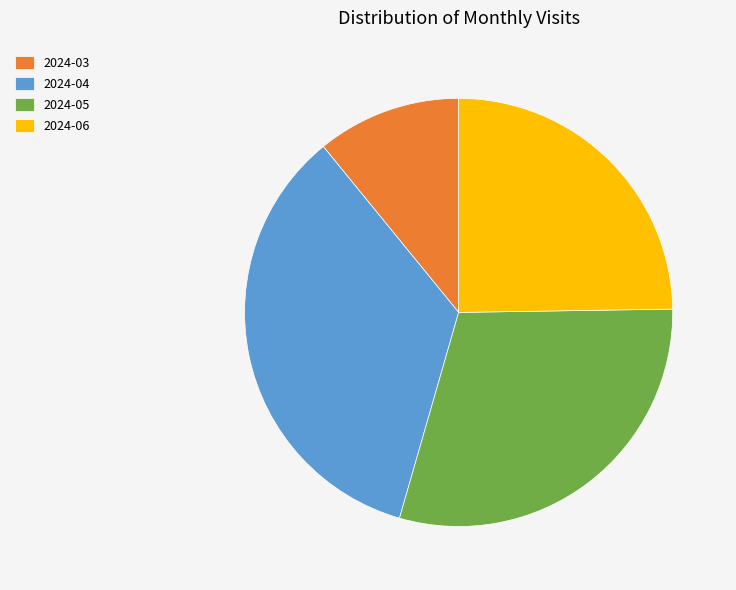

Is there a majority slice in this chart?

No